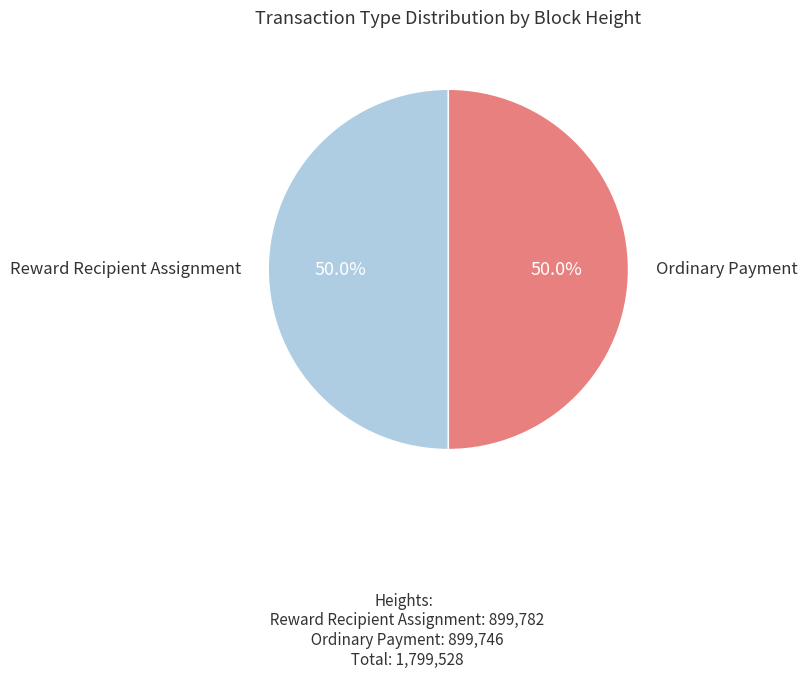

Is the sum of Ordinary Payment and Reward Recipient Assignment greater than half?

Yes